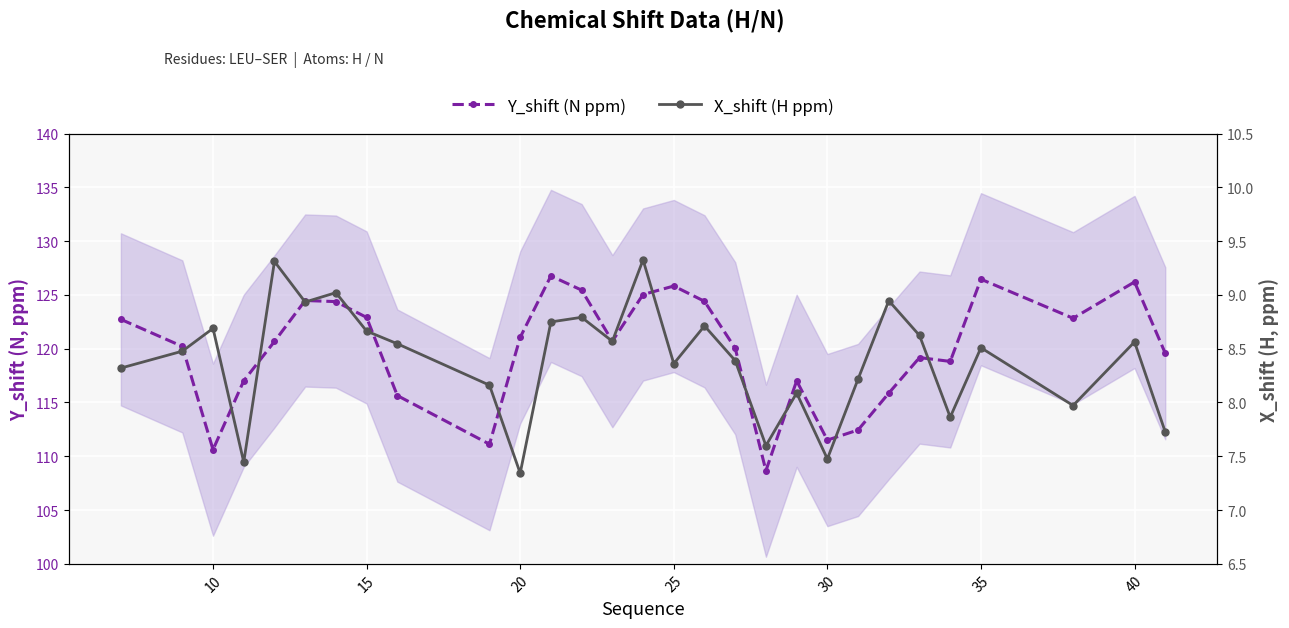

What is the sum of all Y_shift (N ppm) values?

3477.6